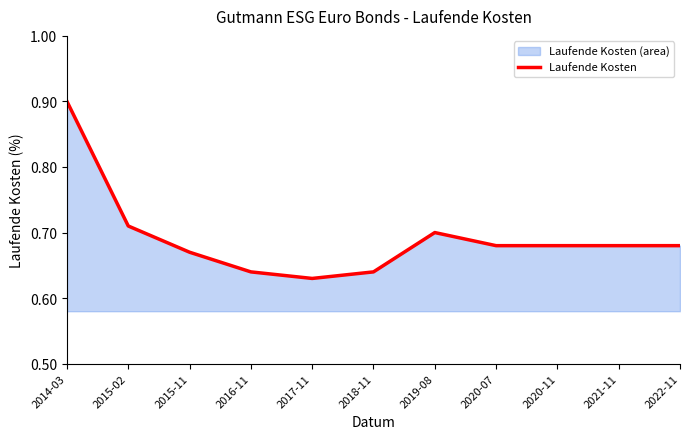

True or false: the data shows 0.6 at 2017-11.

True